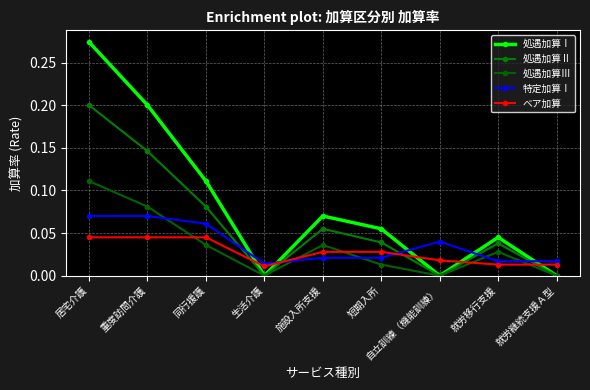

How many lines are shown in the chart?

5